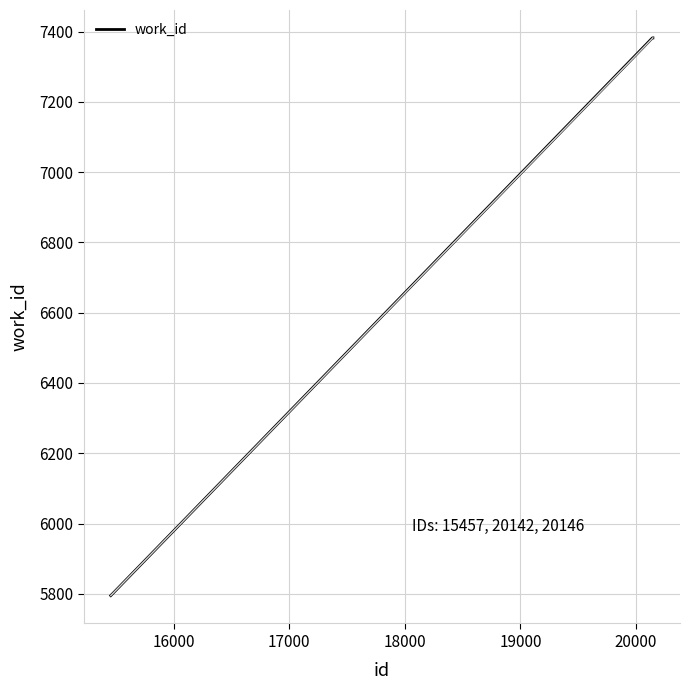

What is the minimum value shown in the chart?

5795